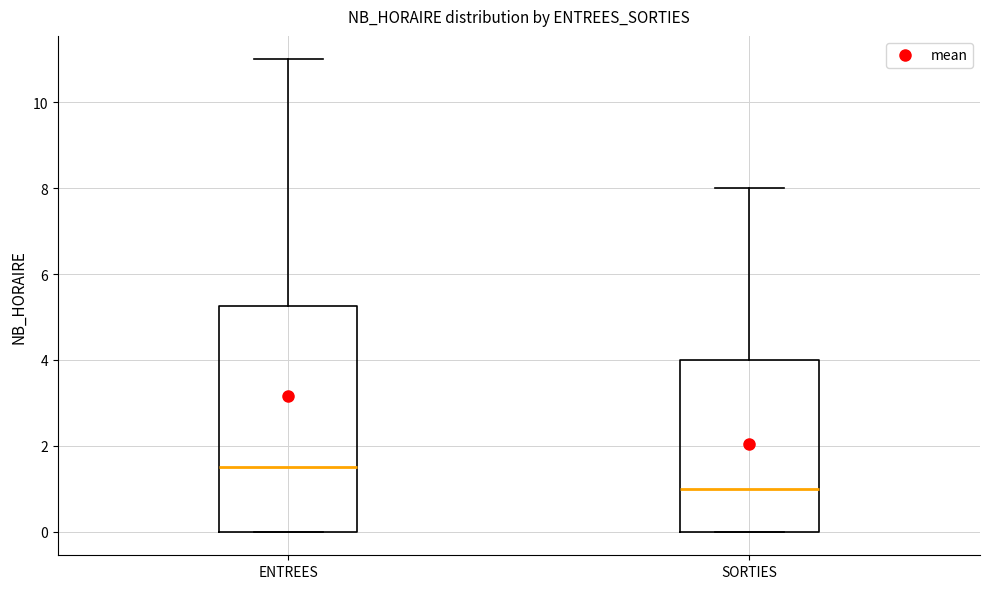

Reading left to right, read every box against the y-axis: the position of its median line, the range the box covers, and the ends of its whiskers. The values are not printed on the chart, so give them approximately, as read against the axis.

ENTREES: median 1.6, box 0.0 to 5.2, whiskers 0.0 to 11.0
SORTIES: median 1.0, box 0.0 to 4.0, whiskers 0.0 to 8.0